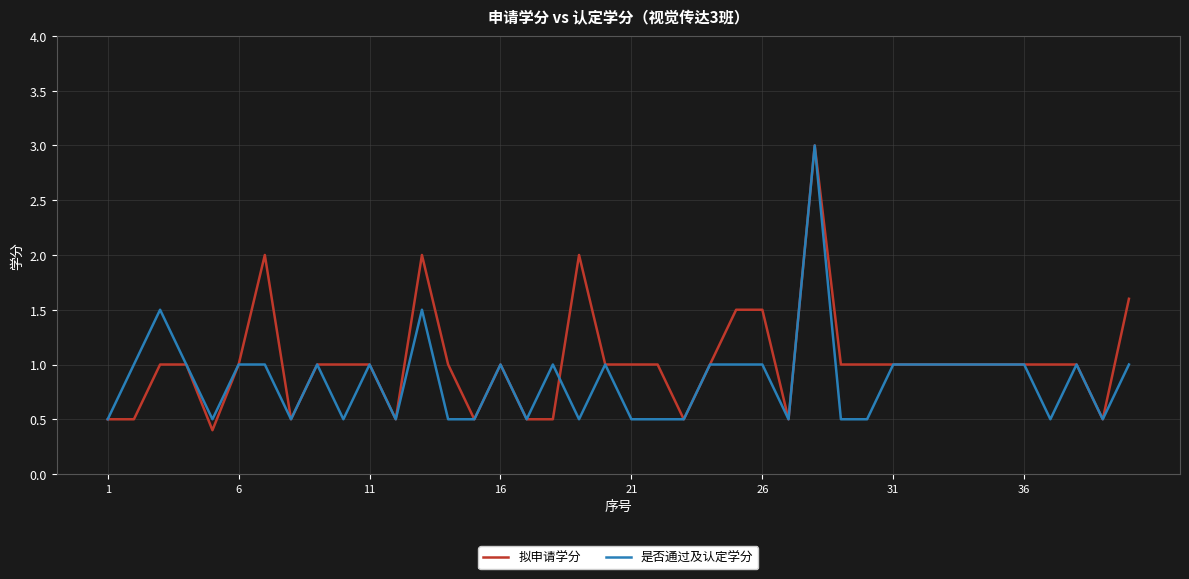

Rank the series by their average value, from lowest to highest.

是否通过及认定学分, 拟申请学分